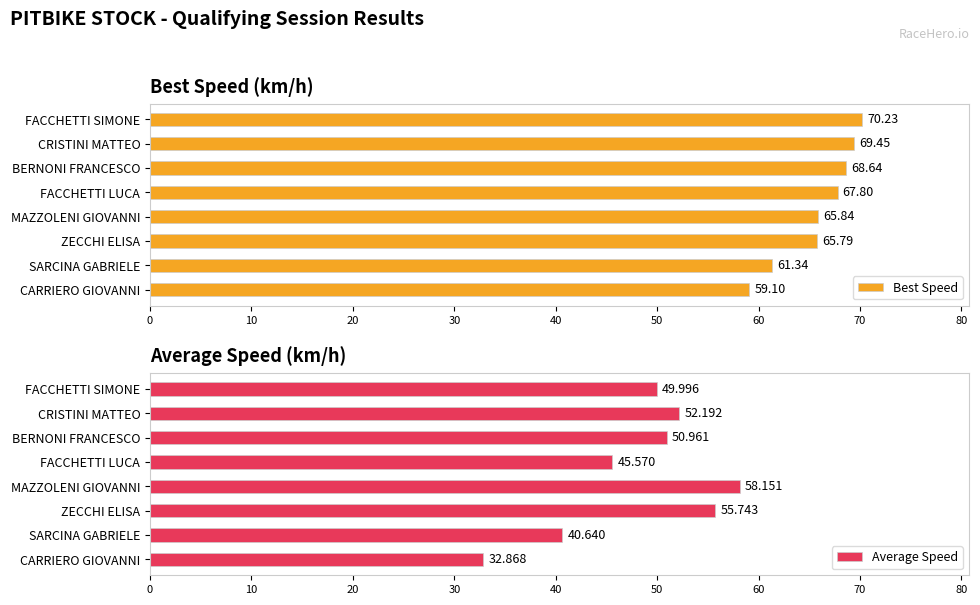

What are all the series names shown in the legend?

Best Speed, Average Speed